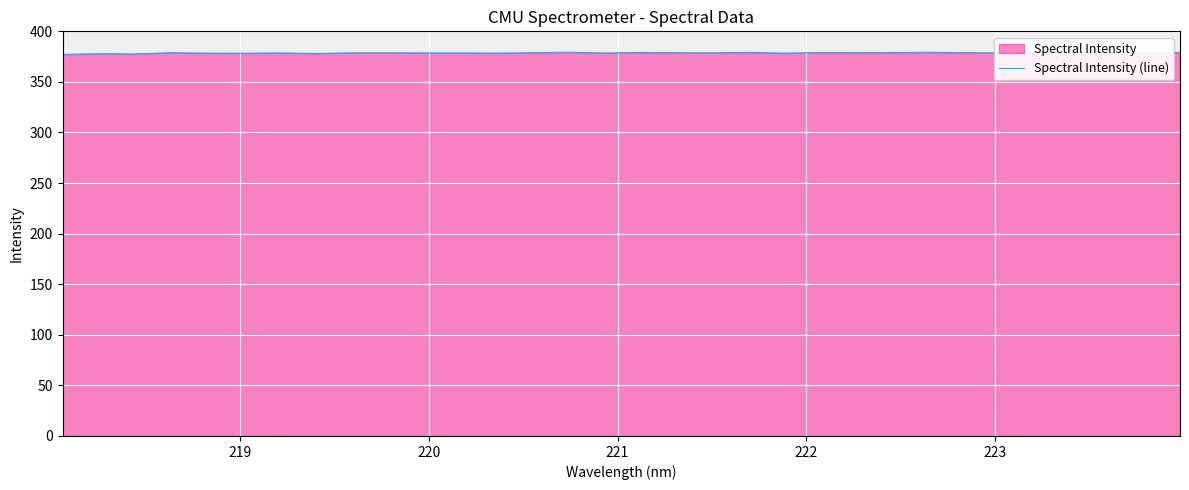

What is the difference between the second highest and second lowest values?

1.8